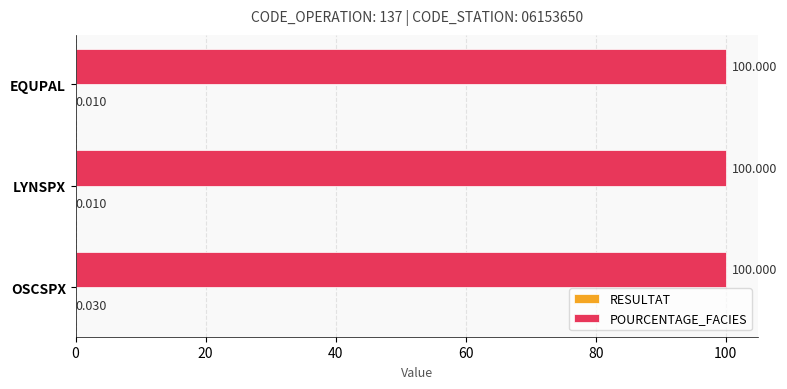

At which category is the sum across all series the highest?

OSCSPX